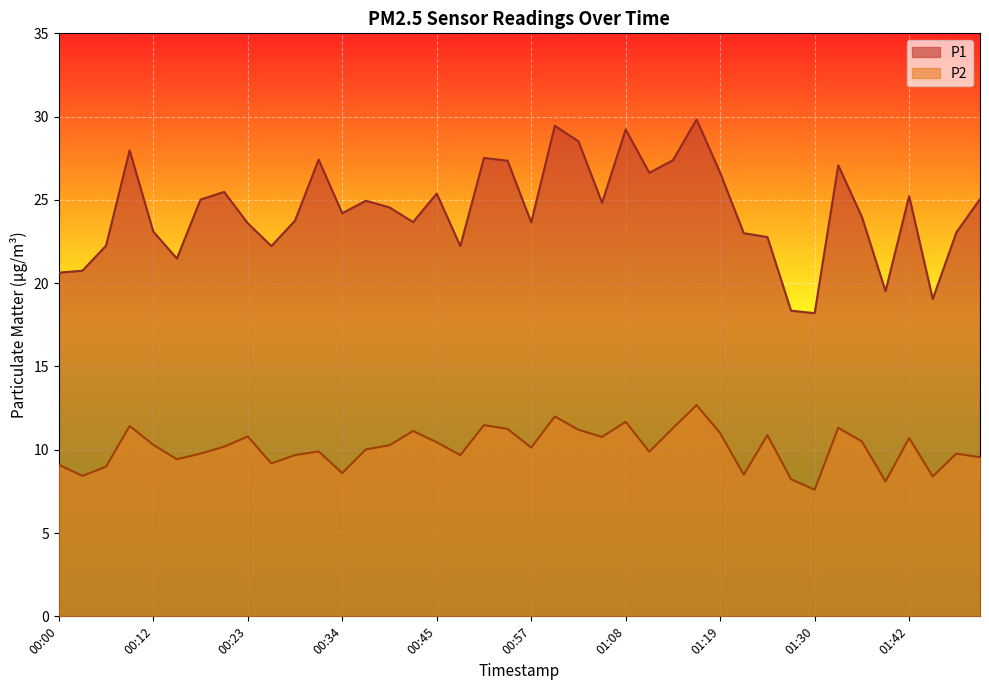

Rank the categories by P1 value from highest to lowest.

01:16, 00:59, 01:08, 01:02, 00:09, 00:51, 00:31, 01:13, 00:54, 01:33, 01:11, 01:19, 00:20, 00:45, 01:42, 01:50, 00:17, 00:37, 01:05, 00:40, 00:34, 01:36, 00:29, 00:43, 00:57, 00:23, 00:12, 01:47, 01:22, 01:25, 00:06, 00:26, 00:48, 00:15, 00:03, 00:00, 01:39, 01:44, 01:27, 01:30